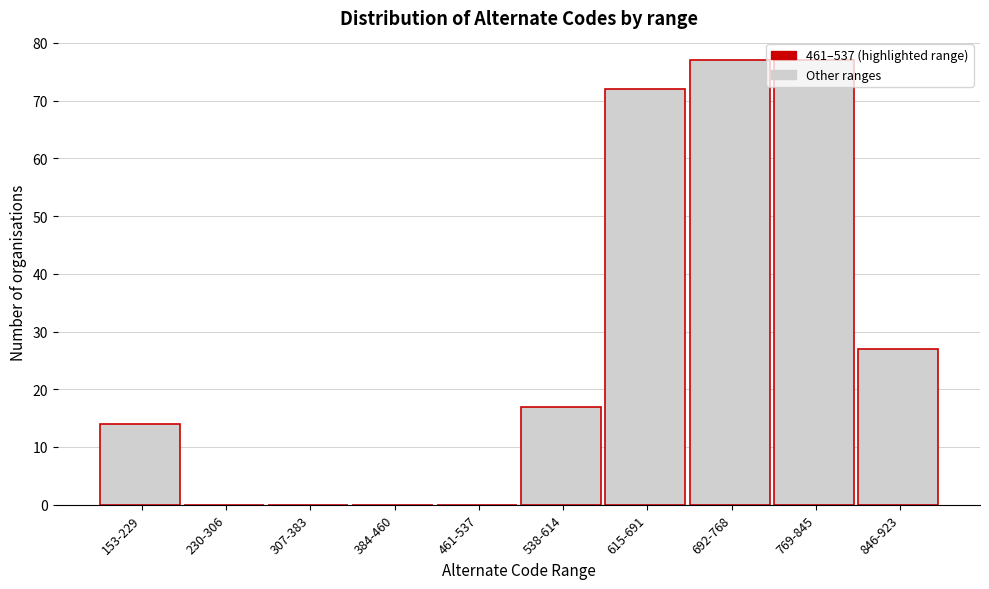

What is the greatest value displayed?

77